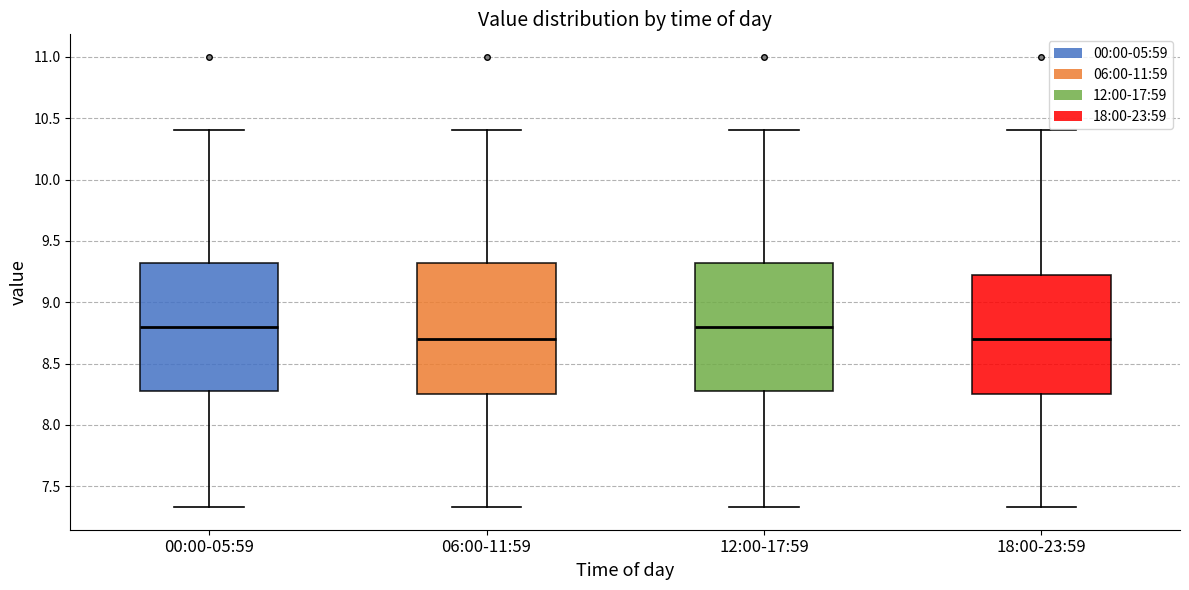

Reading left to right, transcribe this box plot: for each box, give where its median line is, the range the box spans, and where its two whiskers end, as read against the y-axis. The values are not printed on the chart, so give them approximately, as read against the axis.

00:00-05:59: median 8.80, box 8.30 to 9.30, whiskers 7.35 to 10.40
06:00-11:59: median 8.70, box 8.25 to 9.30, whiskers 7.35 to 10.40
12:00-17:59: median 8.80, box 8.30 to 9.30, whiskers 7.35 to 10.40
18:00-23:59: median 8.70, box 8.25 to 9.20, whiskers 7.35 to 10.40